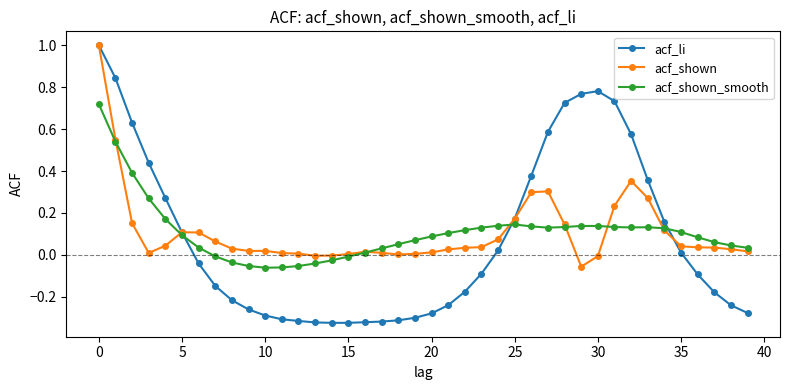

What is the maximum value for acf_shown?

1.0